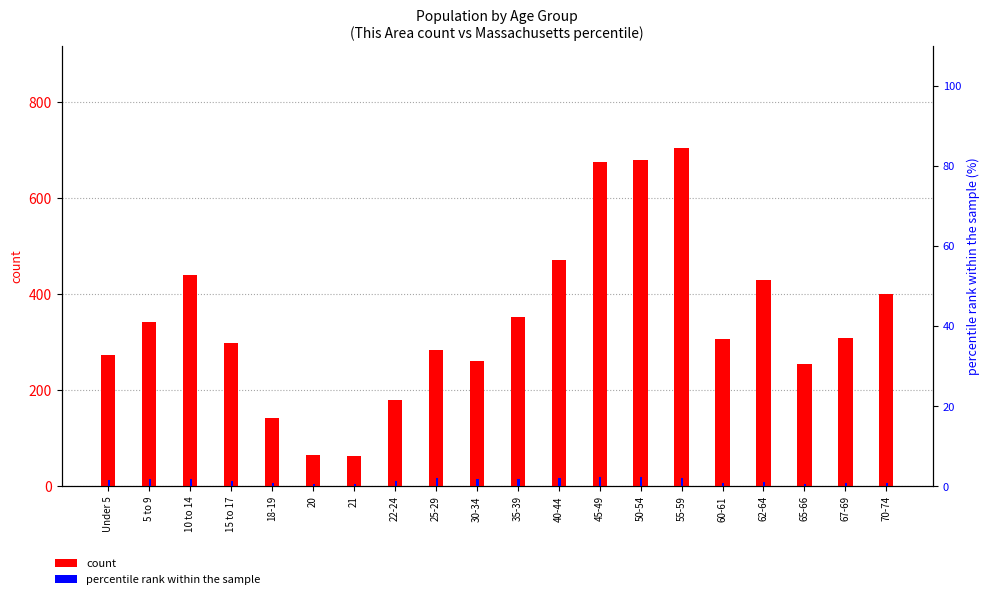

The count series shows 142.0 at 18-19. True or false?

True